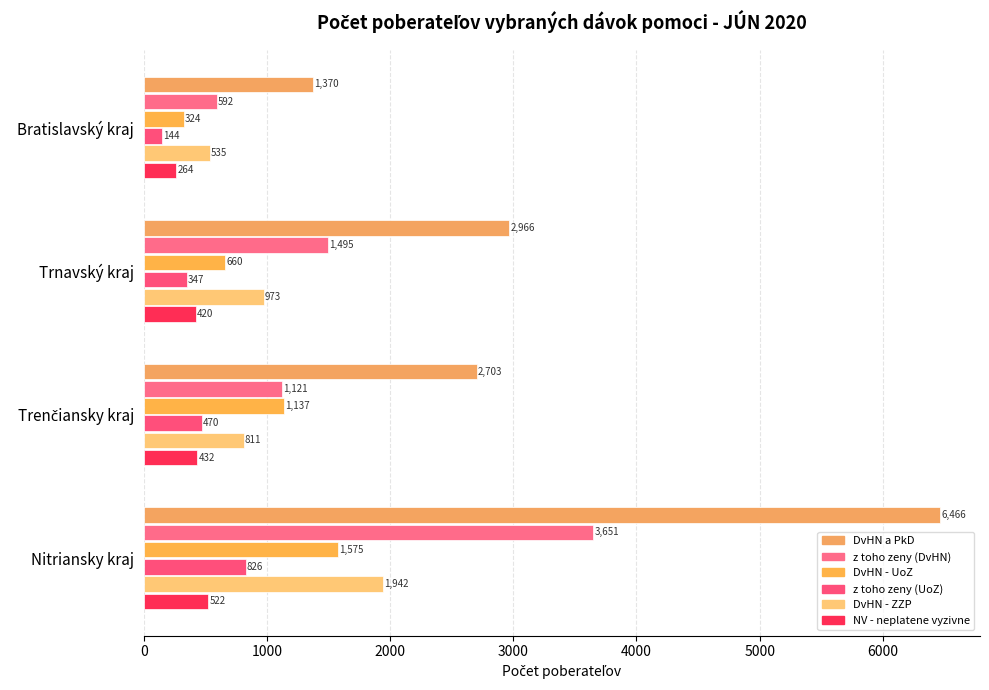

Reading left to right, transcribe all the data shown in this chart.

DvHN a PkD: 1370	2966	2703	6466
z toho zeny (DvHN): 592	1495	1121	3651
DvHN - UoZ: 324	660	1137	1575
z toho zeny (UoZ): 144	347	470	826
DvHN - ZZP: 535	973	811	1942
NV - neplatene vyzivne: 264	420	432	522